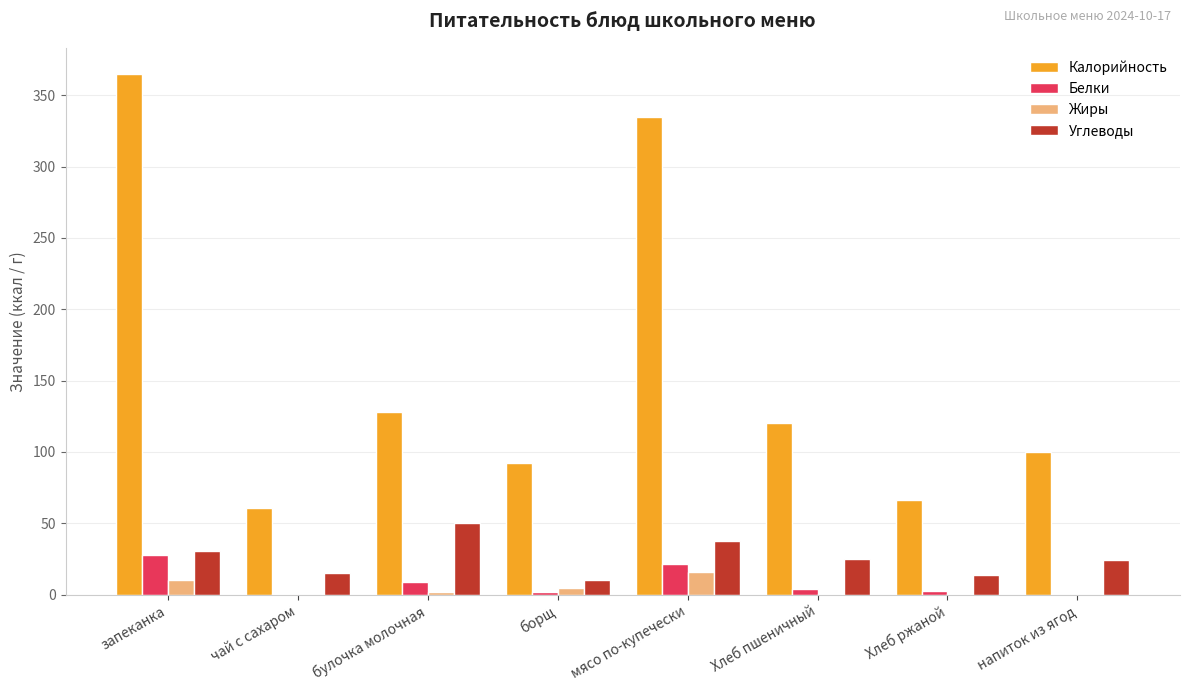

What is the sum of the Углеводы values at запеканка and Хлеб ржаной?

44.2